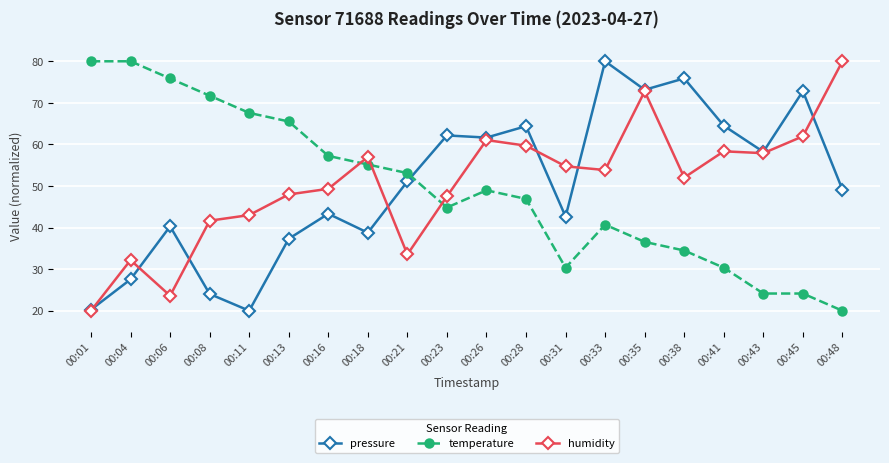

What is the maximum value shown in the chart?

80.0